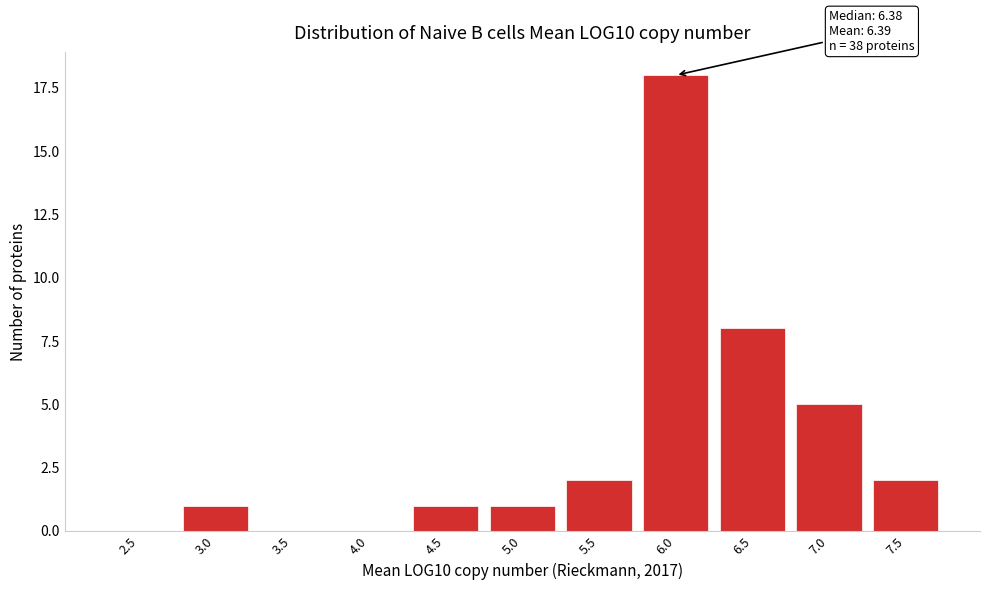

What is the sum of the values at 4.0 and 6.0?

18